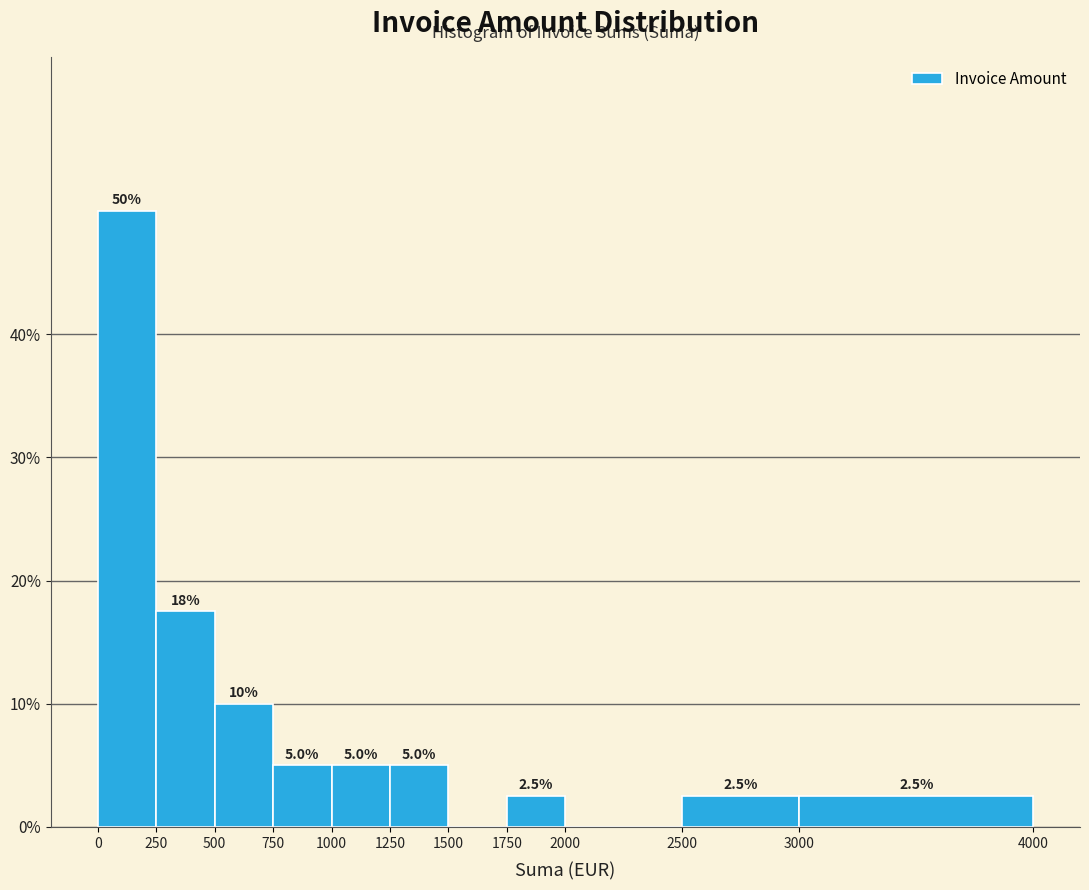

Over which range of the x-axis is the bar tallest?

0 to 250